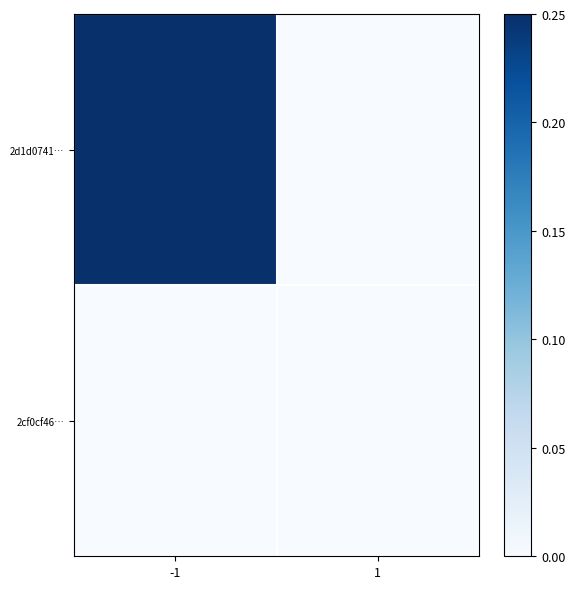

Reading right to left, extract all data points from this chart.

2d1d0741…: 1=0.0	-1=0.2
2cf0cf46…: 1=0.0	-1=0.0